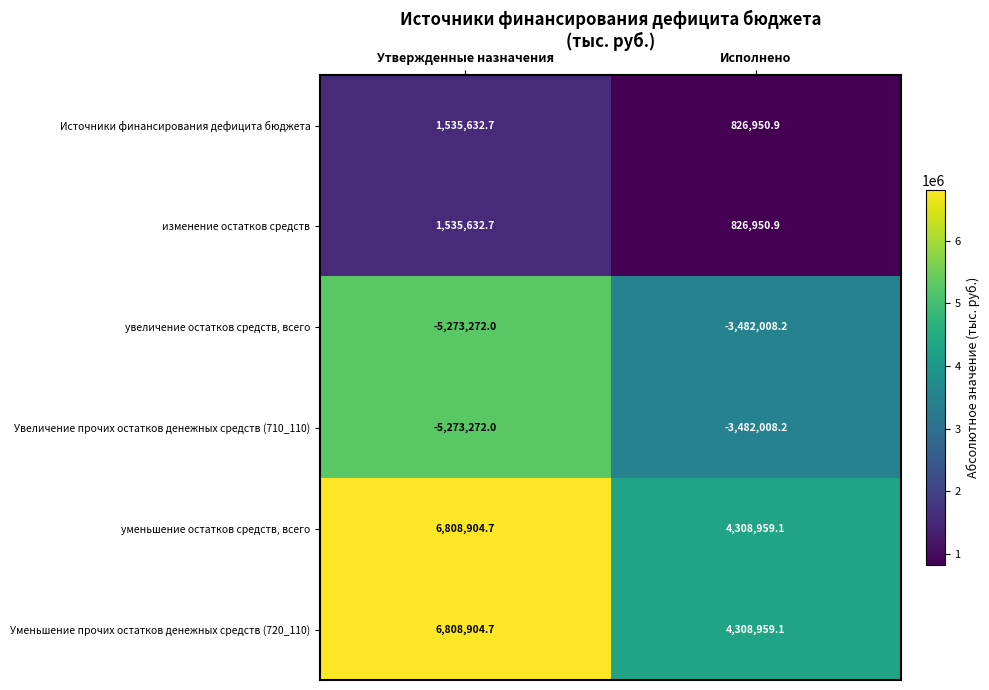

Reading left to right, extract all data points from this chart.

Источники финансирования дефицита бюджета: Утвержденные назначения=1535632.7	Исполнено=826950.9
изменение остатков средств: Утвержденные назначения=1535632.7	Исполнено=826950.9
увеличение остатков средств, всего: Утвержденные назначения=-5273272.0	Исполнено=-3482008.2
Увеличение прочих остатков денежных средств (710_110): Утвержденные назначения=-5273272.0	Исполнено=-3482008.2
уменьшение остатков средств, всего: Утвержденные назначения=6808904.7	Исполнено=4308959.1
Уменьшение прочих остатков денежных средств (720_110): Утвержденные назначения=6808904.7	Исполнено=4308959.1